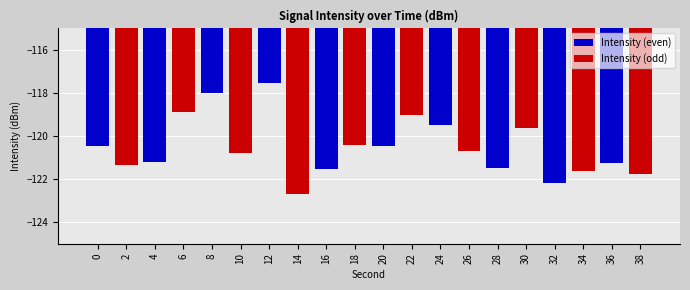

How many groups of bars are there?

10